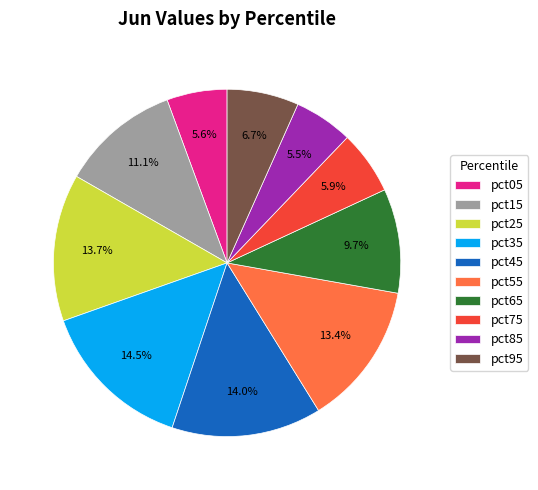

How many segments does this pie chart have?

10